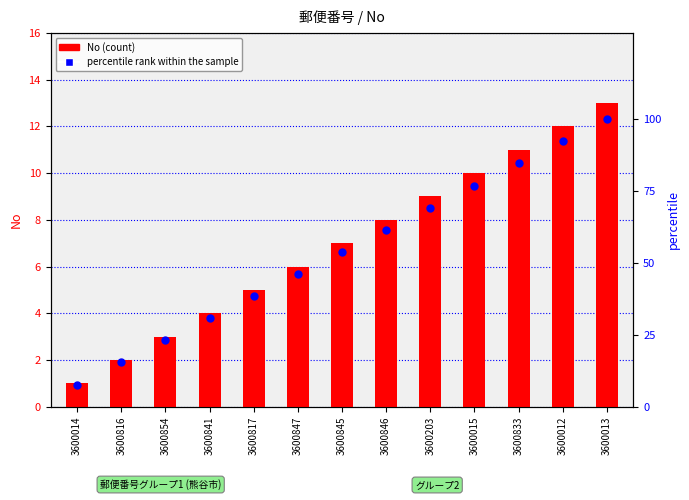

Which series has the widest spread of Y values?

percentile rank within the sample